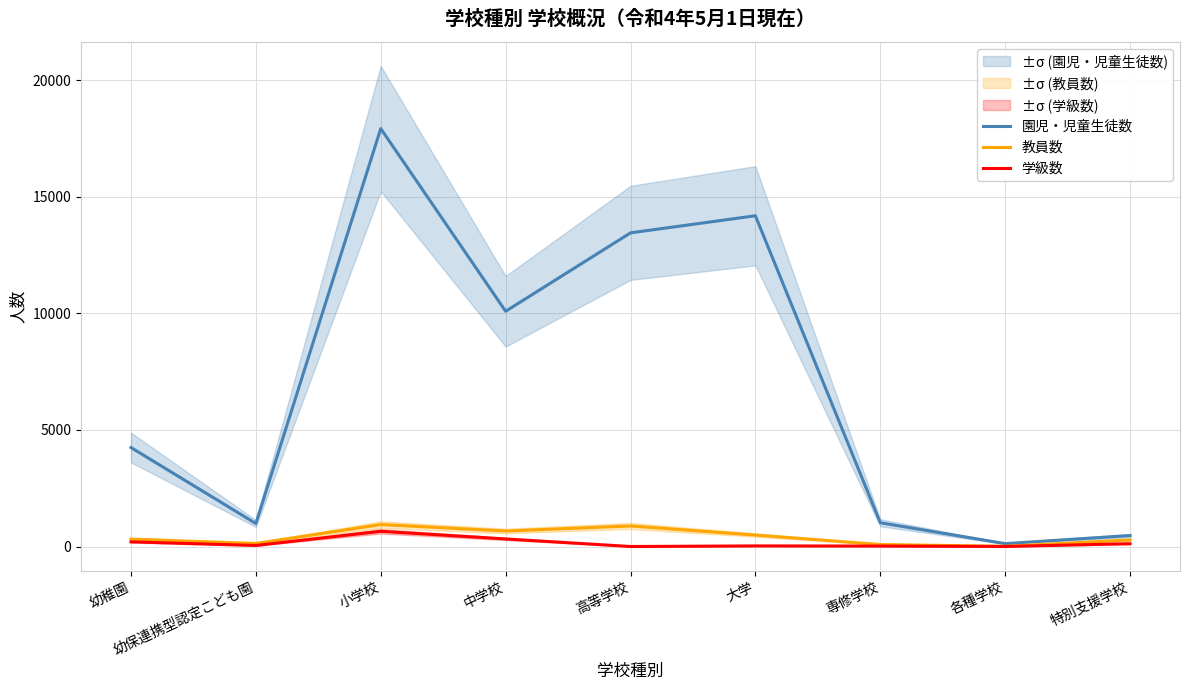

Which series has the largest total across all categories?

園児・児童生徒数